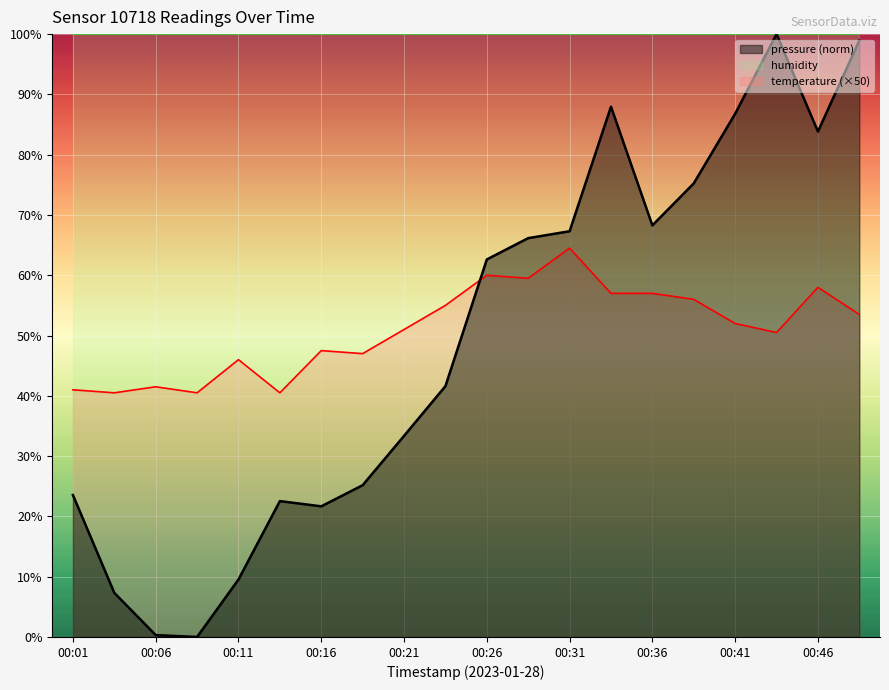

Rank the categories by pressure value from lowest to highest.

00:09, 00:06, 00:04, 00:11, 00:16, 00:14, 00:01, 00:19, 00:21, 00:24, 00:26, 00:29, 00:31, 00:36, 00:39, 00:46, 00:41, 00:34, 00:49, 00:44